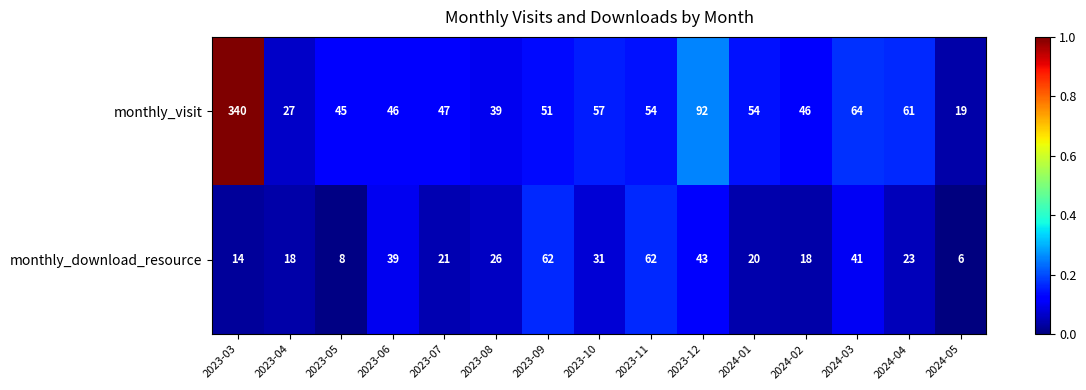

Rank the series at 2024-02 from highest to lowest value.

monthly_visit, monthly_download_resource